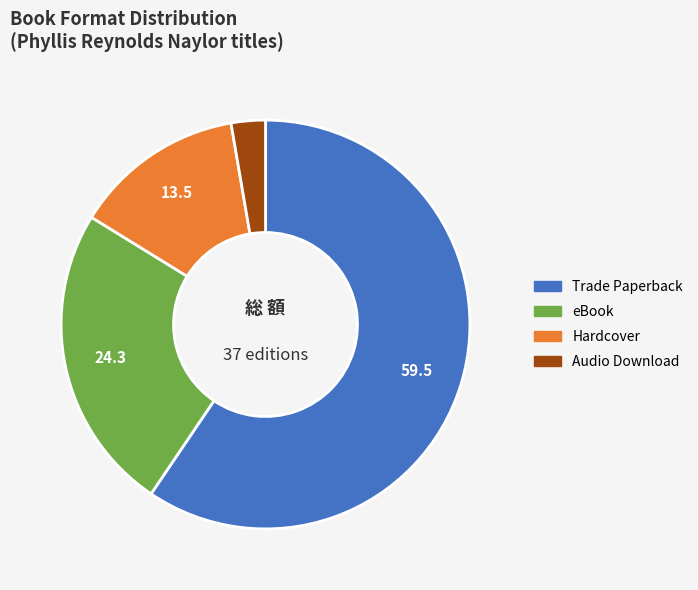

Do eBook and Audio Download together represent more than half of the pie?

No